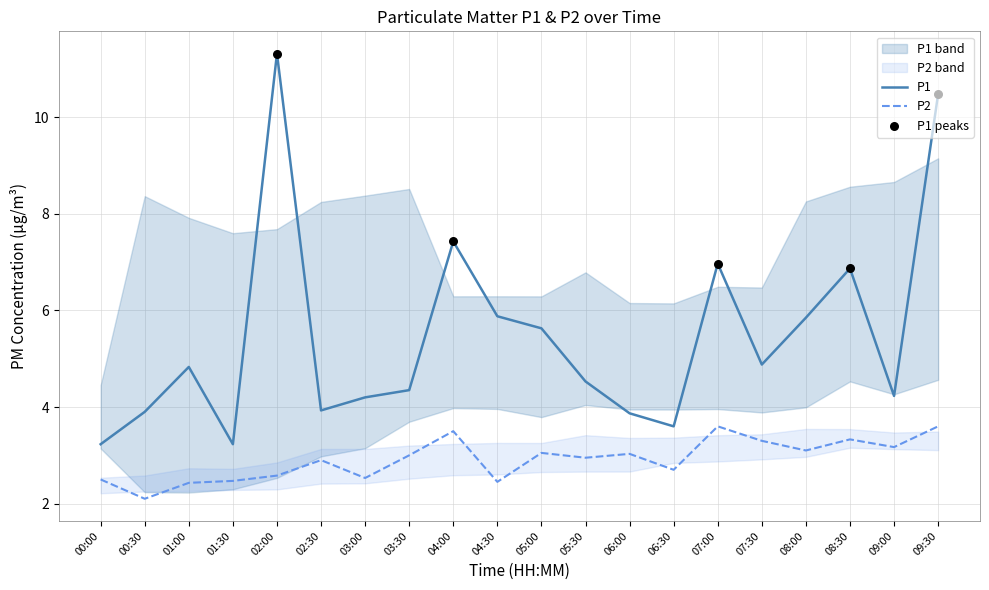

Which series has the widest spread of Y values?

P1